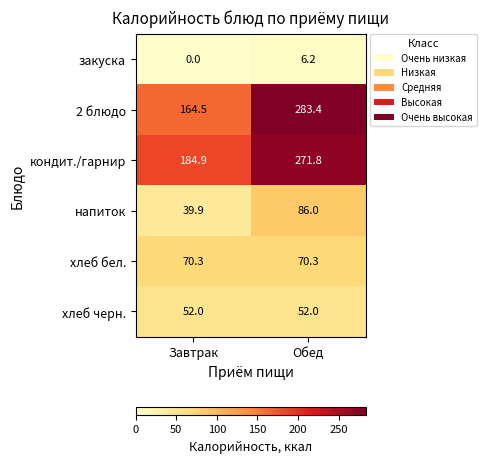

Rank the series by their maximum value, from lowest to highest.

закуска, хлеб черн., хлеб бел., напиток, кондит./гарнир, 2 блюдо